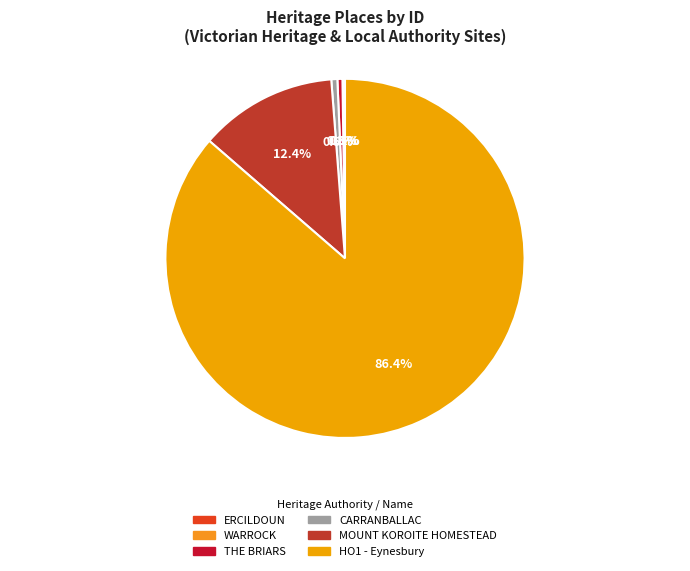

Which has a higher value, CARRANBALLAC or MOUNT KOROITE HOMESTEAD?

MOUNT KOROITE HOMESTEAD